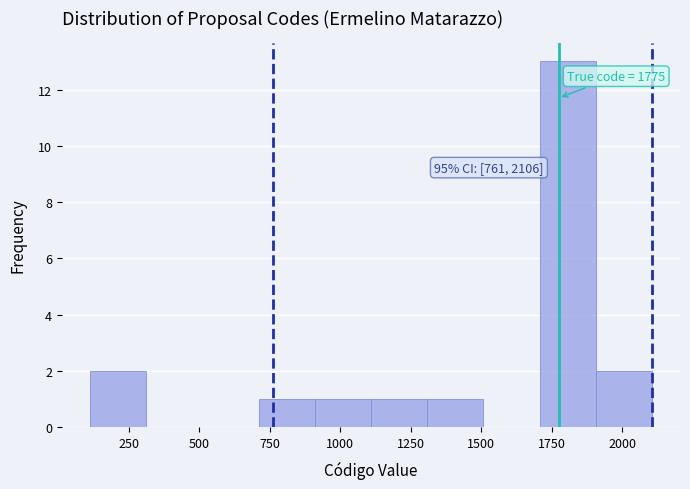

Around what value on the x-axis is the tallest bar? Give the approximate position of its centre, as read against the axis.

1800